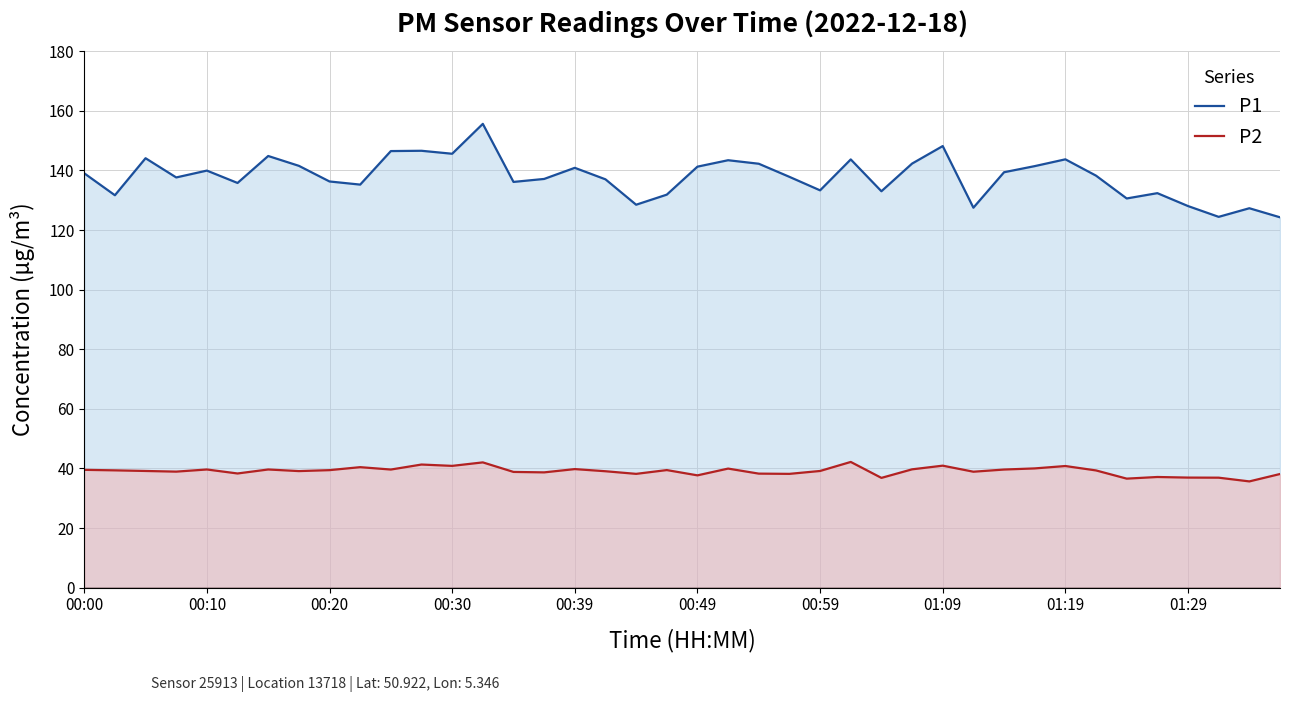

The value of P1 at 37 is 68.0. True or false?

False